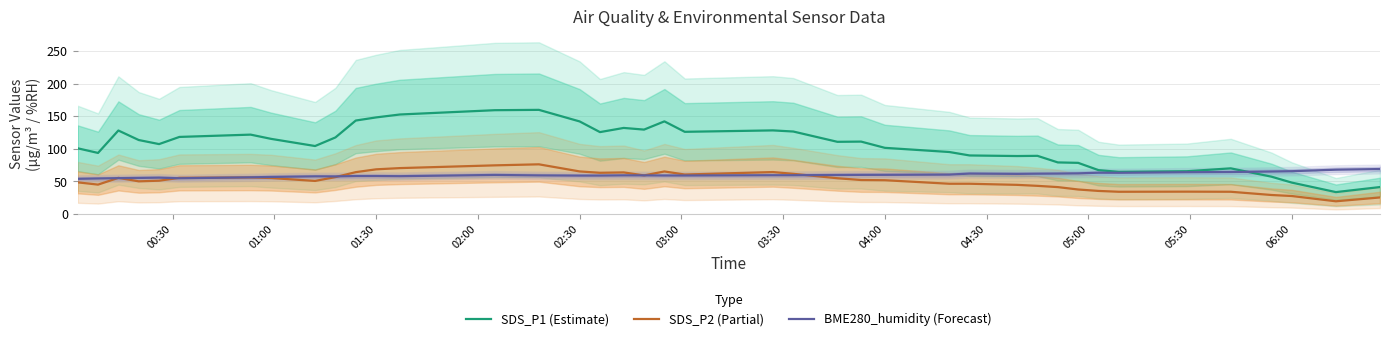

What is the difference between the maximum and second lowest values in the BME280_humidity (Forecast) series?

14.5